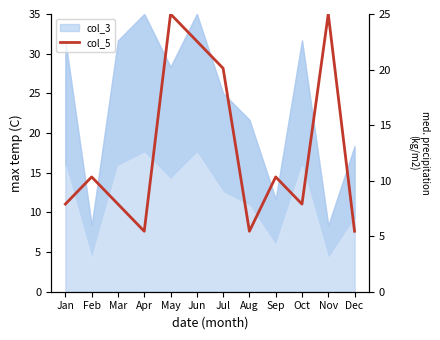

Where is the data nearest to the value 15?

Feb